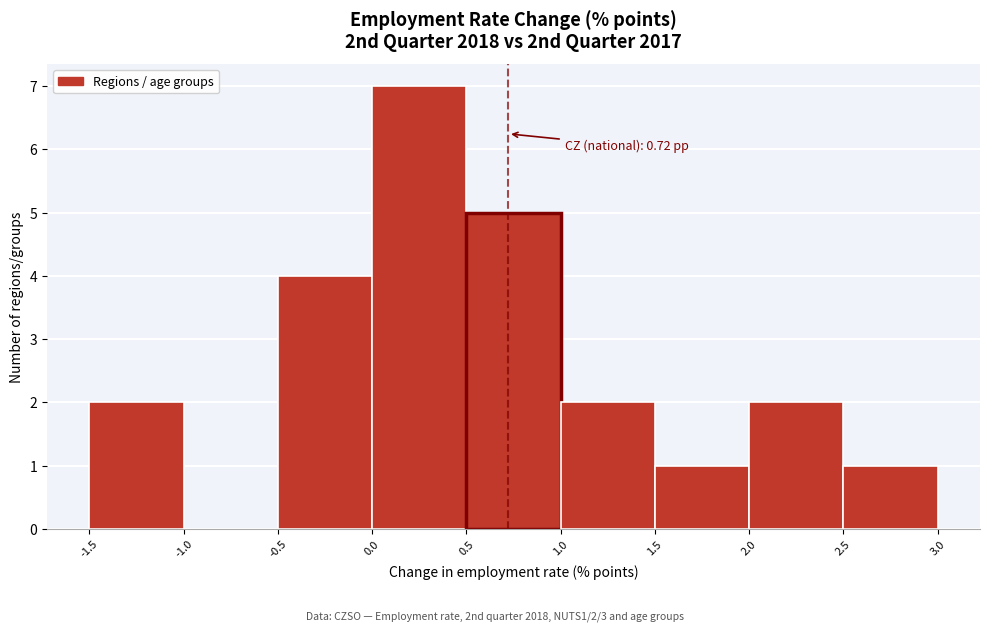

Which range on the x-axis has the tallest bar?

0.0 to 0.5